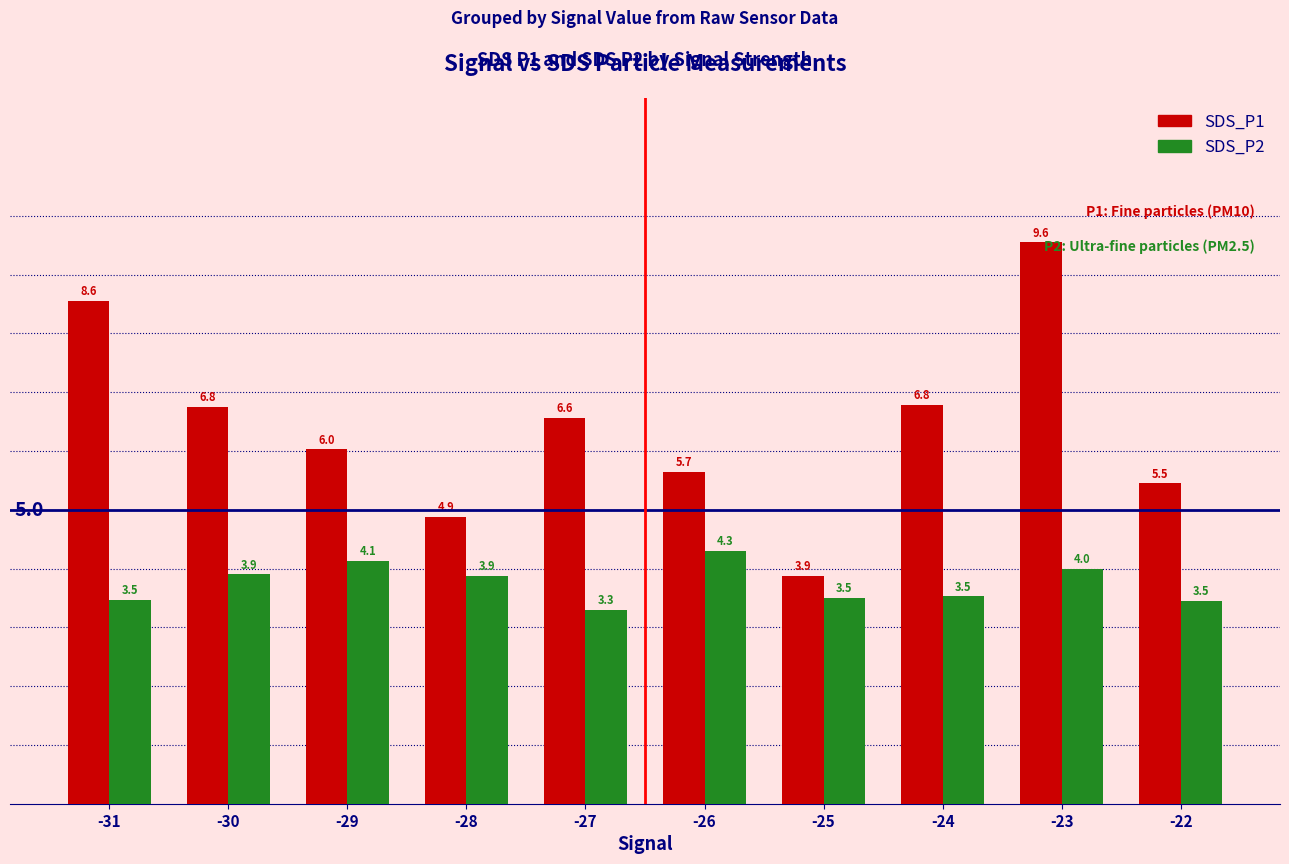

What are all the series names shown in the legend?

SDS_P1, SDS_P2